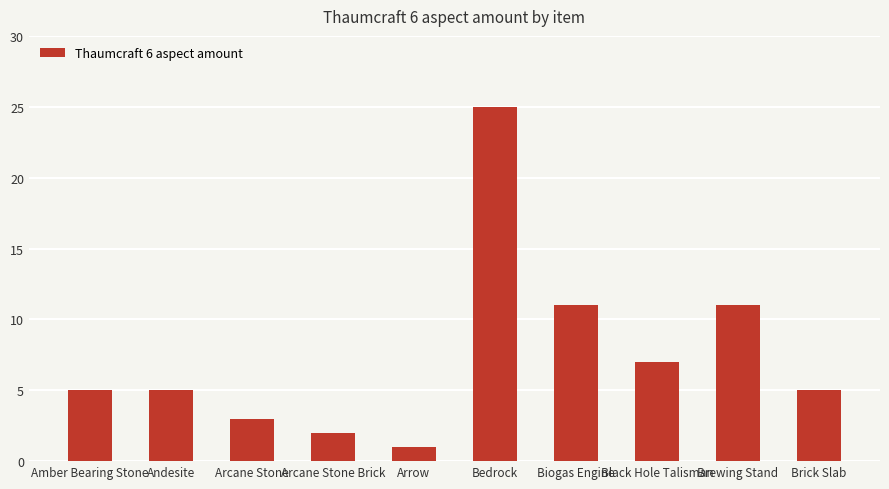

How many data points does each series have?

10